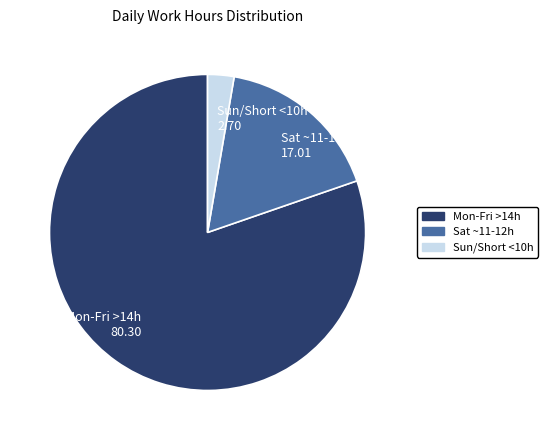

Is the sum of Sat ~11-12h 17.01 and Mon-Fri >14h 80.30 greater than half?

Yes